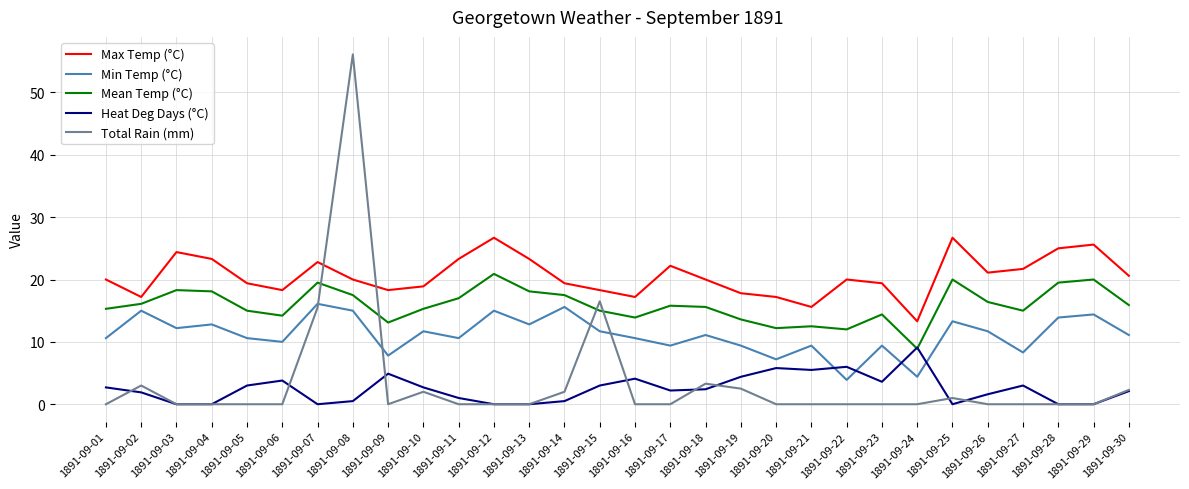

True or false: Mean Temp (°C) and Min Temp (°C) intersect in this chart.

False